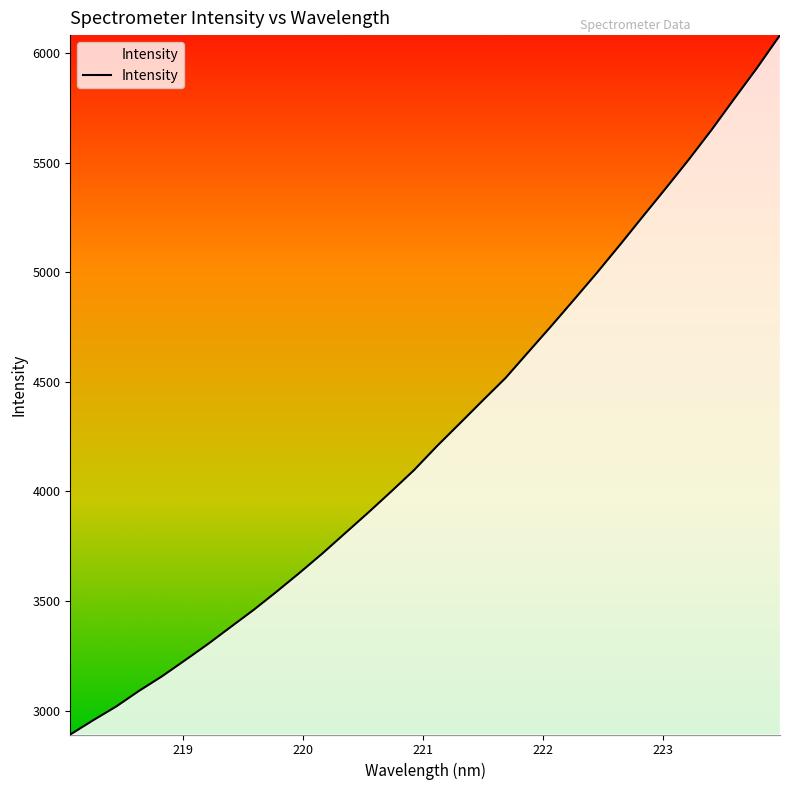

What is the smallest value displayed?

2890.8